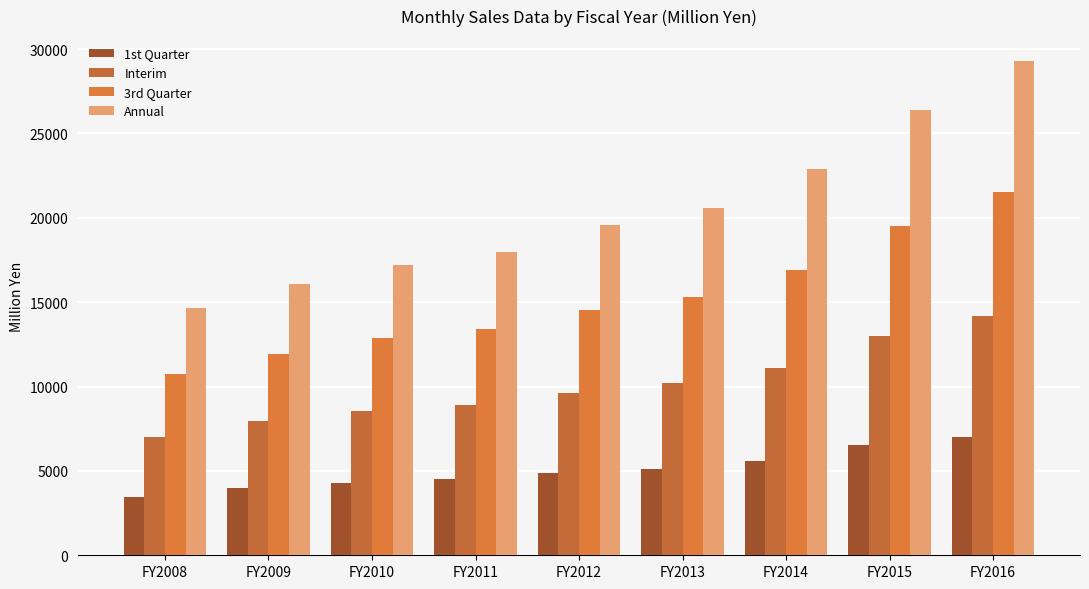

At how many categories does at least one series exceed 8412?

9